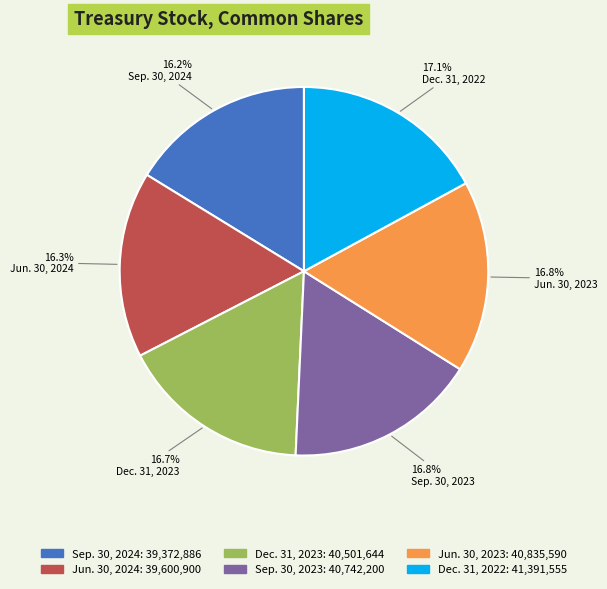

Does Jun. 30, 2023 account for over 50% of the chart?

No